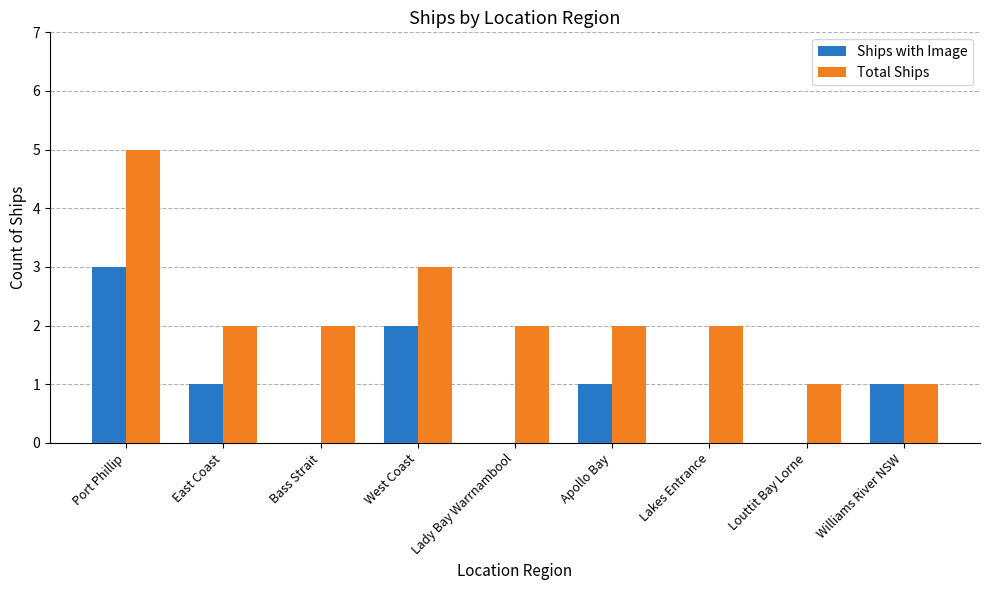

How many distinct data groups are displayed?

2